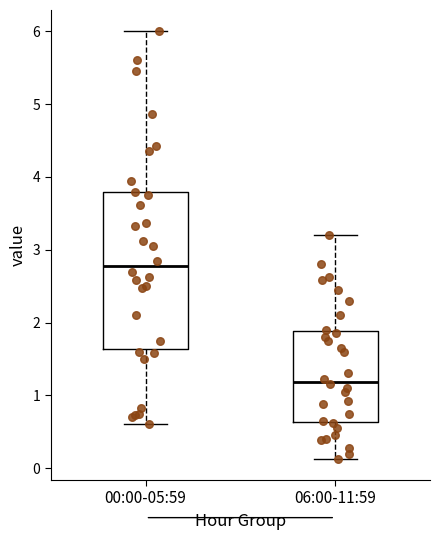

Comparing the boxes themselves (not the whiskers), which one is the tallest?

00:00-05:59